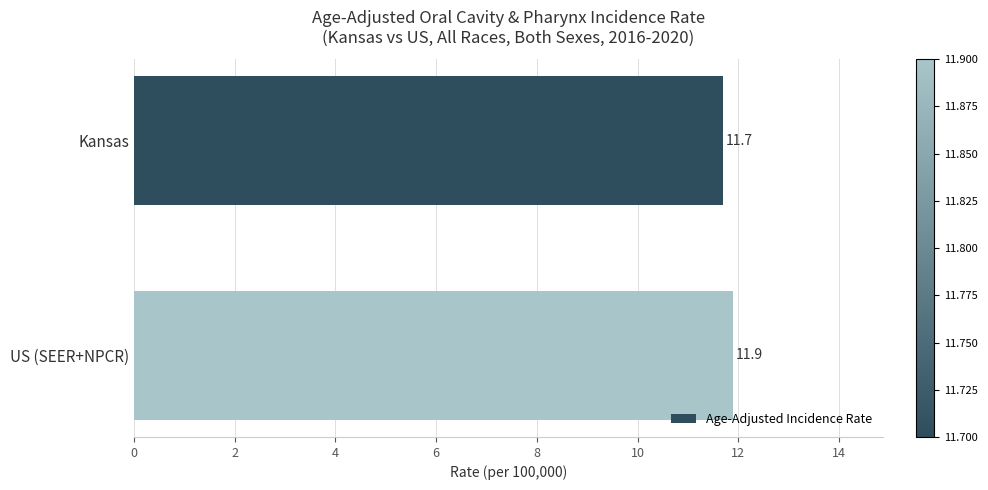

Which category has the highest value across all series?

US (SEER+NPCR)